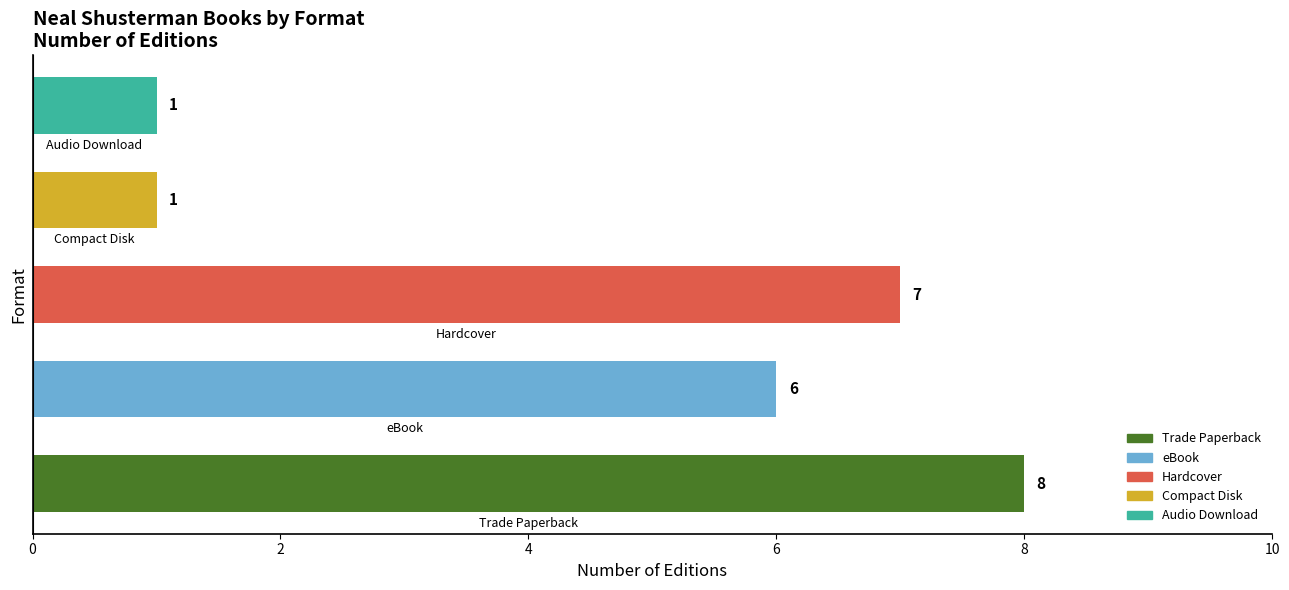

Reading bottom to top, what are all the values shown in this chart?

8	6	7	1	1